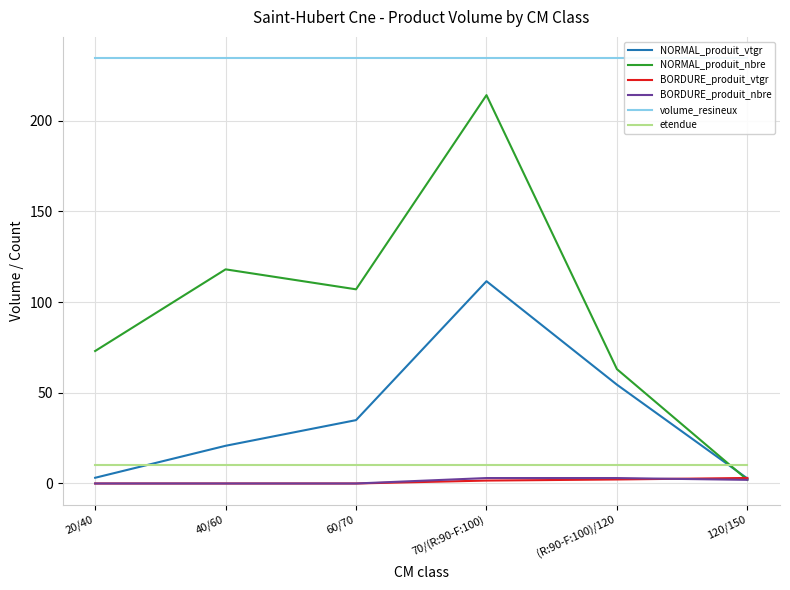

Reading left to right, transcribe all the data shown in this chart.

NORMAL_produit_vtgr: 20/40=3.1	40/60=20.8	60/70=34.9	70/(R:90-F:100)=111.5	(R:90-F:100)/120=54.4	120/150=2.8
NORMAL_produit_nbre: 20/40=73.0	40/60=118.0	60/70=107.0	70/(R:90-F:100)=214.0	(R:90-F:100)/120=63.0	120/150=2.0
BORDURE_produit_vtgr: 20/40=0.0	40/60=0.0	60/70=0.0	70/(R:90-F:100)=1.6	(R:90-F:100)/120=2.2	120/150=3.0
BORDURE_produit_nbre: 20/40=0.0	40/60=0.0	60/70=0.0	70/(R:90-F:100)=3.0	(R:90-F:100)/120=3.0	120/150=2.0
volume_resineux: 20/40=234.4	40/60=234.4	60/70=234.4	70/(R:90-F:100)=234.4	(R:90-F:100)/120=234.4	120/150=234.4
etendue: 20/40=10.4	40/60=10.4	60/70=10.4	70/(R:90-F:100)=10.4	(R:90-F:100)/120=10.4	120/150=10.4